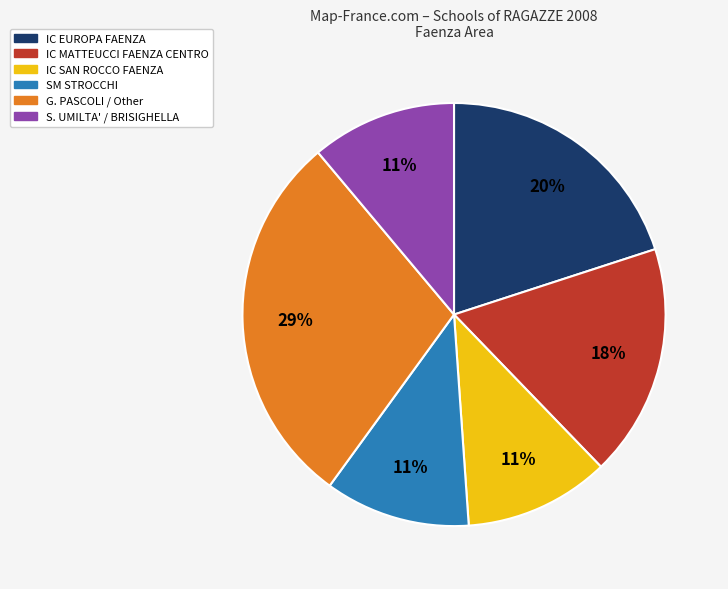

The S. UMILTA' / BRISIGHELLA slice represents 11% of the pie. True or false?

True